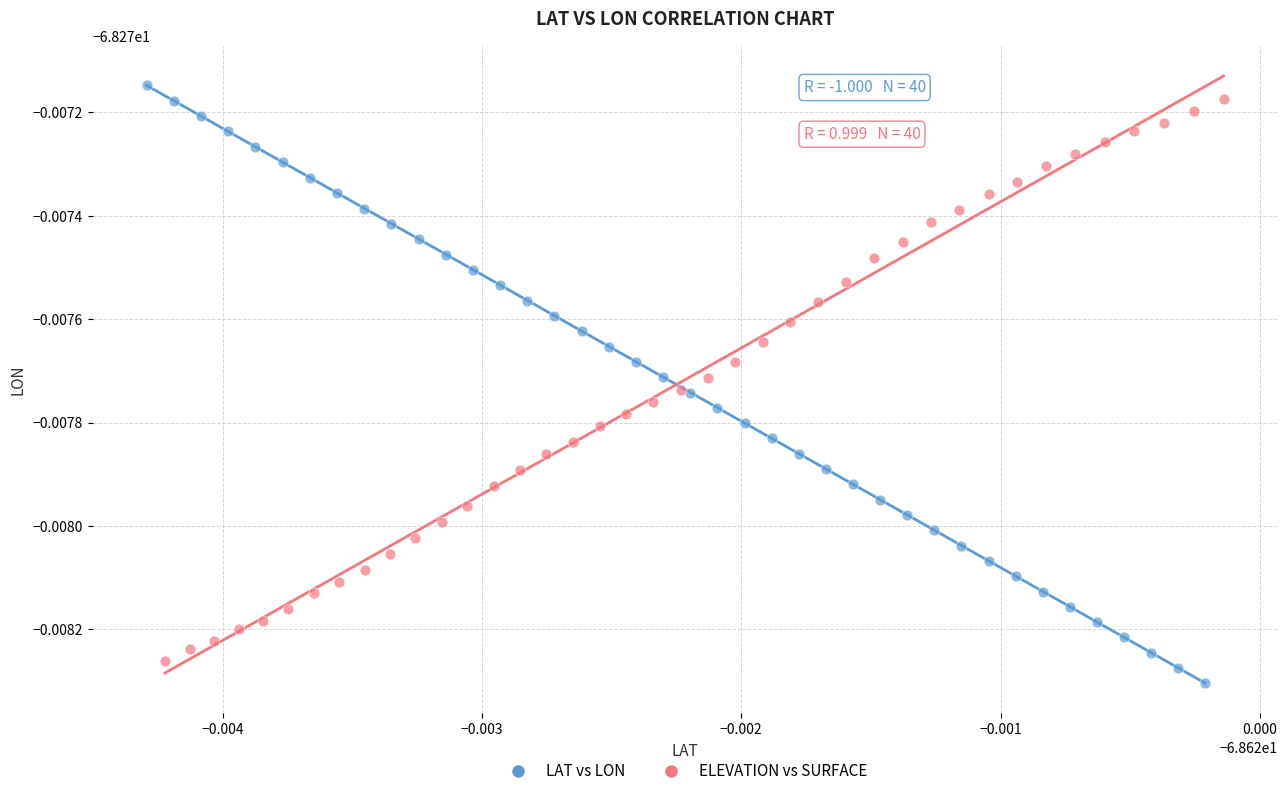

Which series has the largest Y range (max minus min)?

LAT vs LON